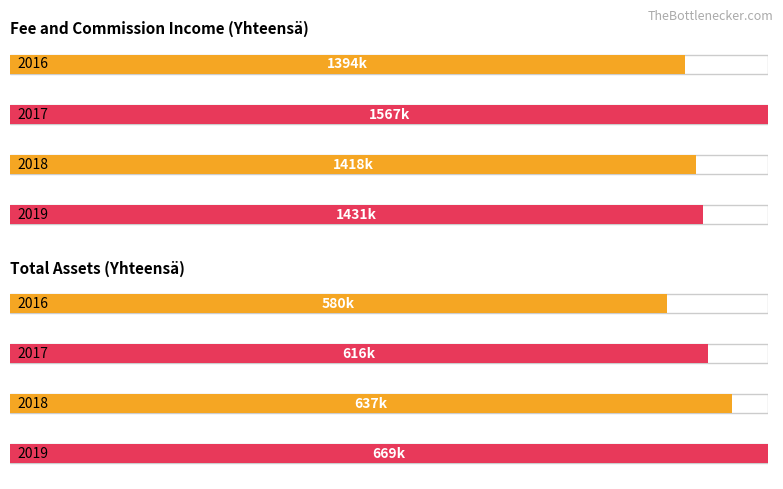

Which series has the largest total across all categories?

Fee and commission income